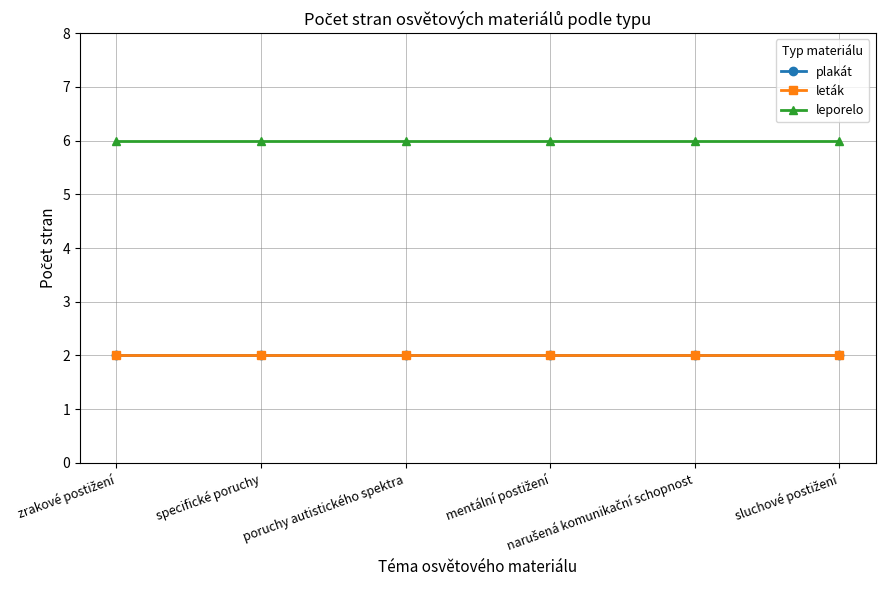

True or false: plakát and leták cross at least once.

False